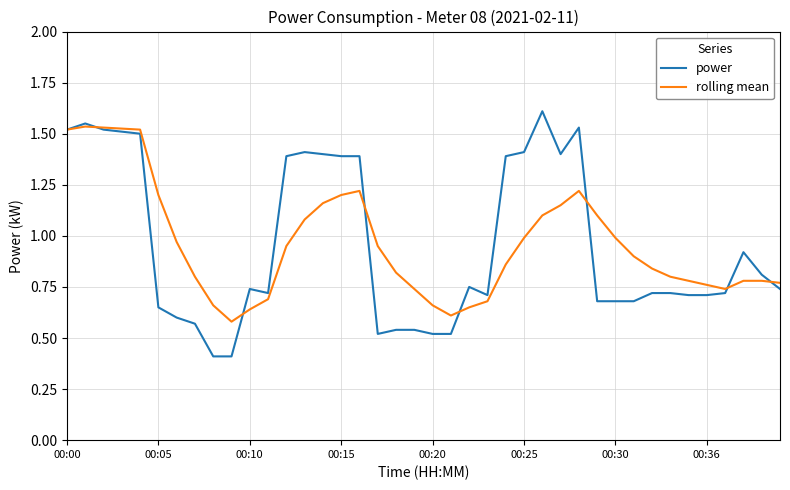

Which series has the largest range (max minus min)?

power